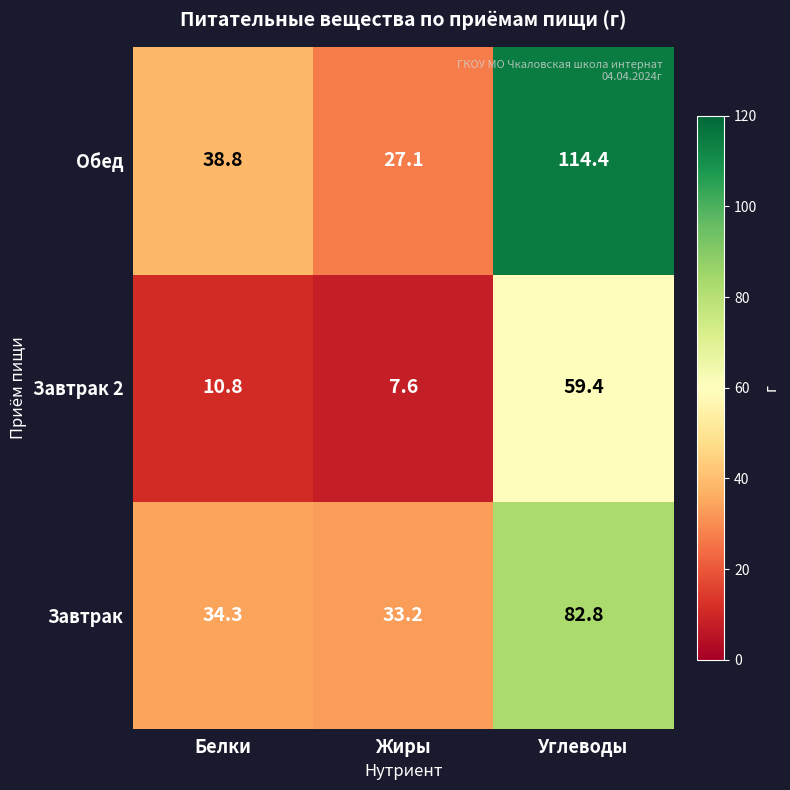

Which series has the largest range (max minus min)?

Обед